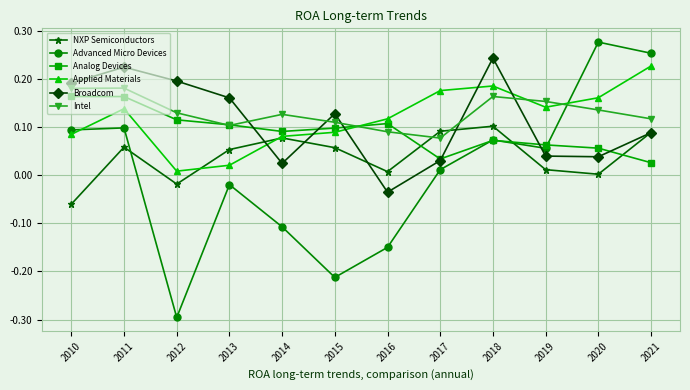

Which series changed the most between 2010 and 2011?

NXP Semiconductors